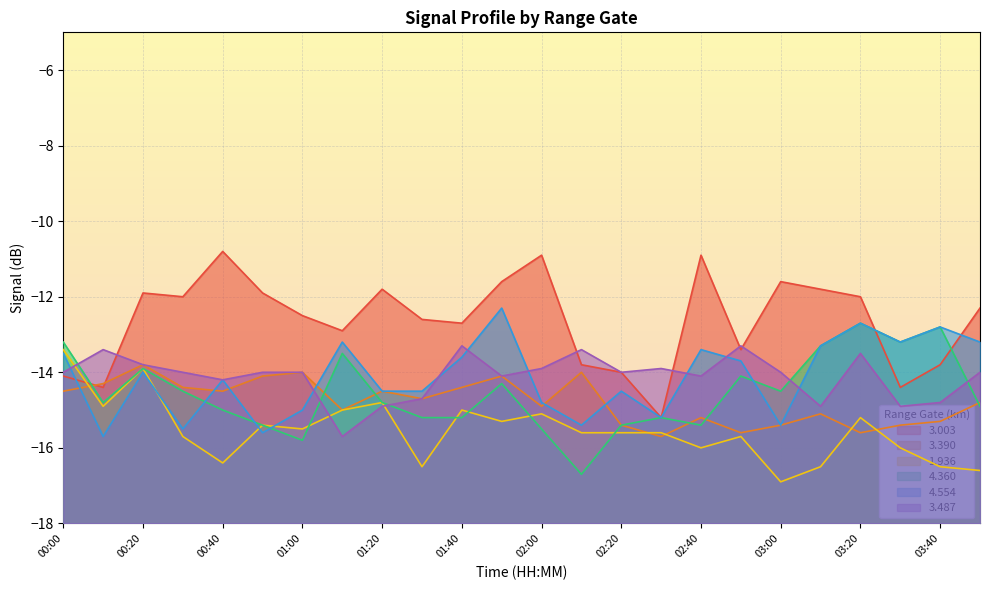

Which has a higher value, 02:30 or 01:30?

01:30